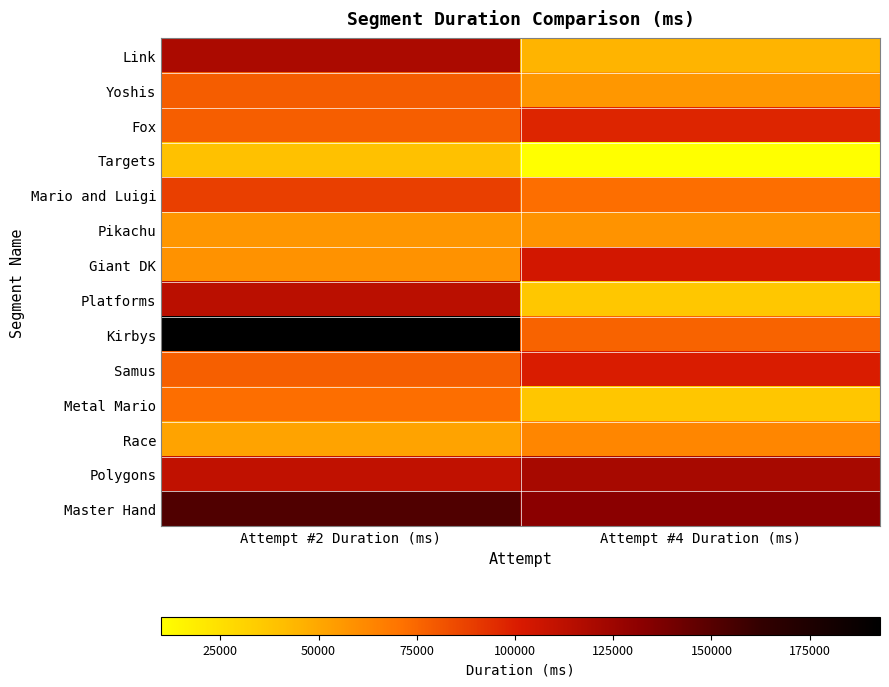

How many data points does each series have?

2